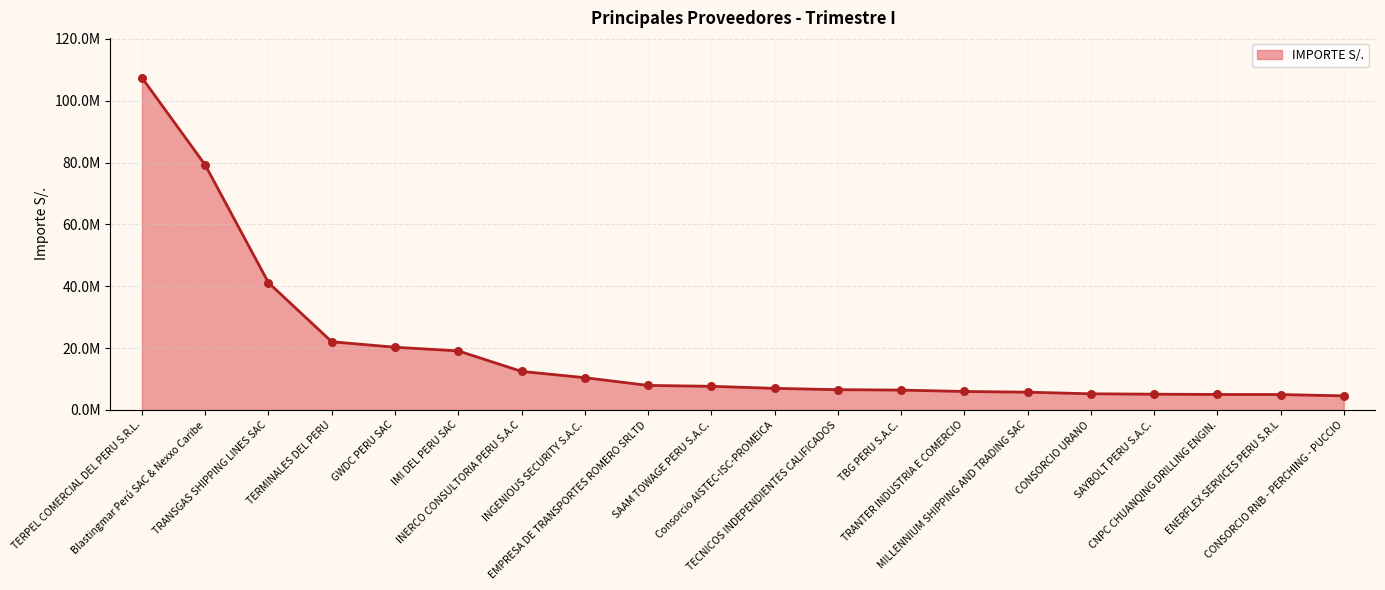

Is this an area chart (filled region under the line)?

Yes